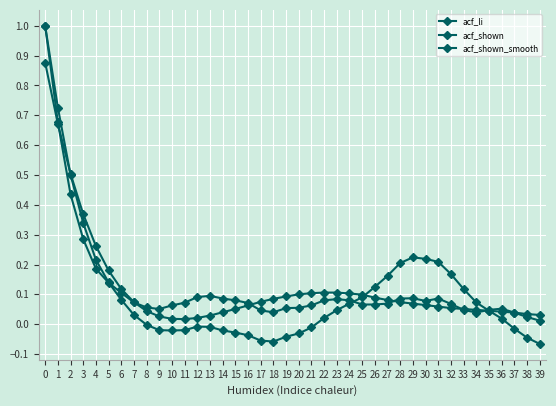

Which series has the widest spread of values?

acf_li